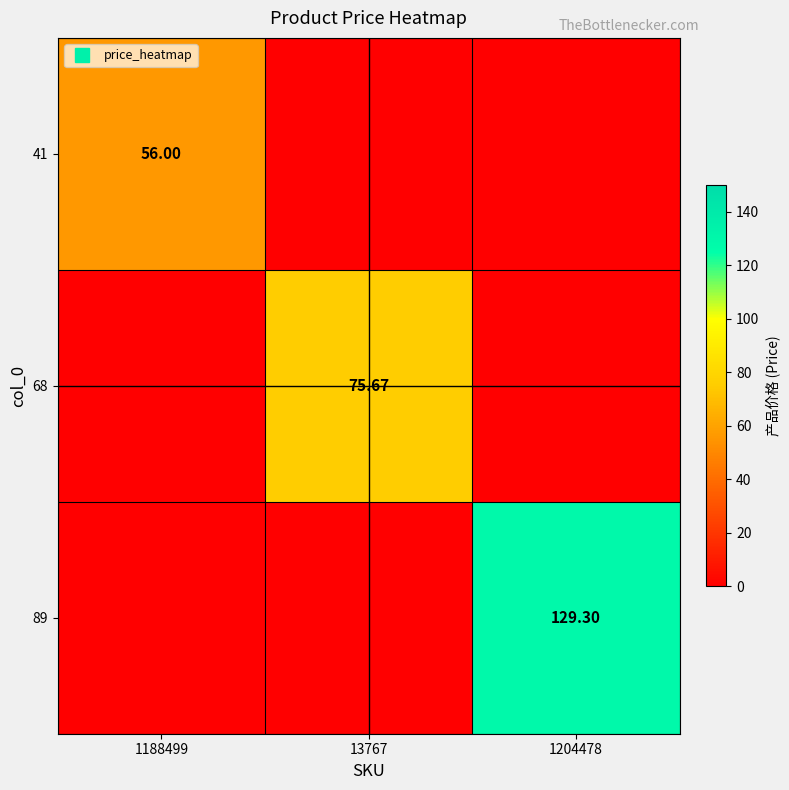

At which category is the sum across all series the highest?

1204478